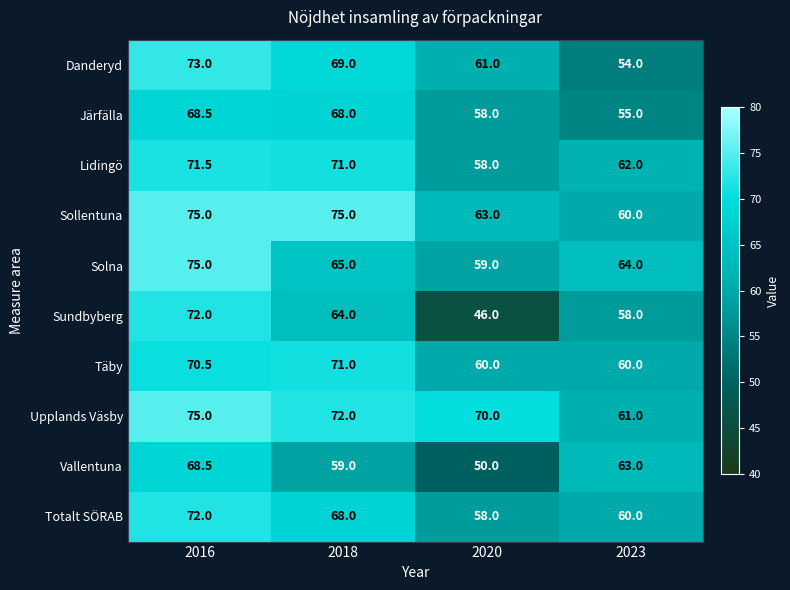

What is the greatest value displayed?

75.0